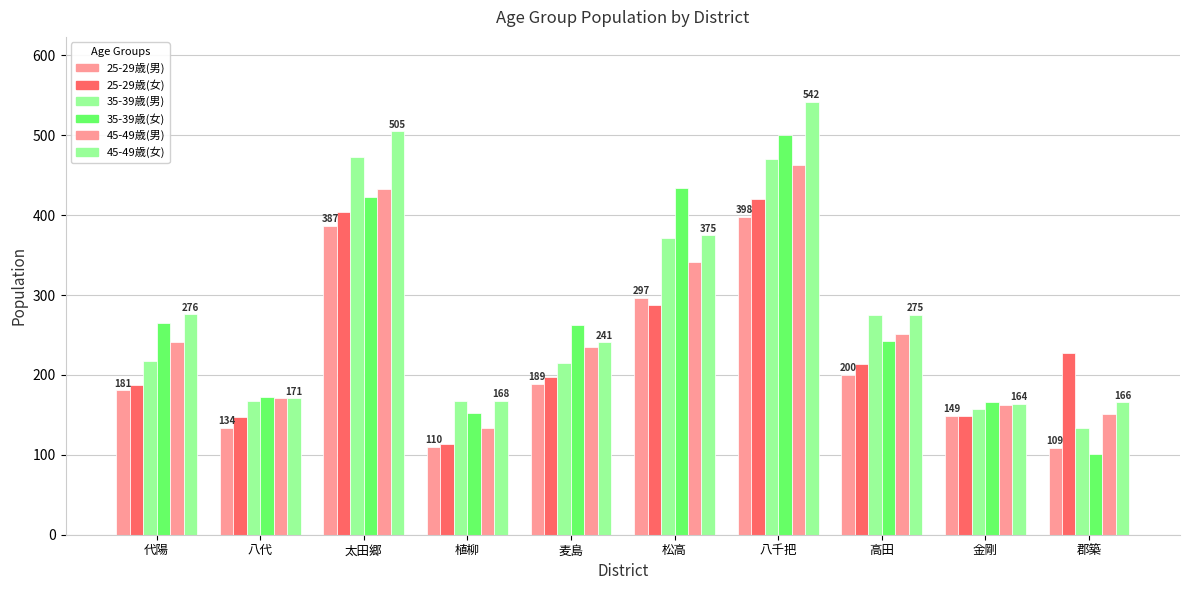

How many data points does each series have?

10